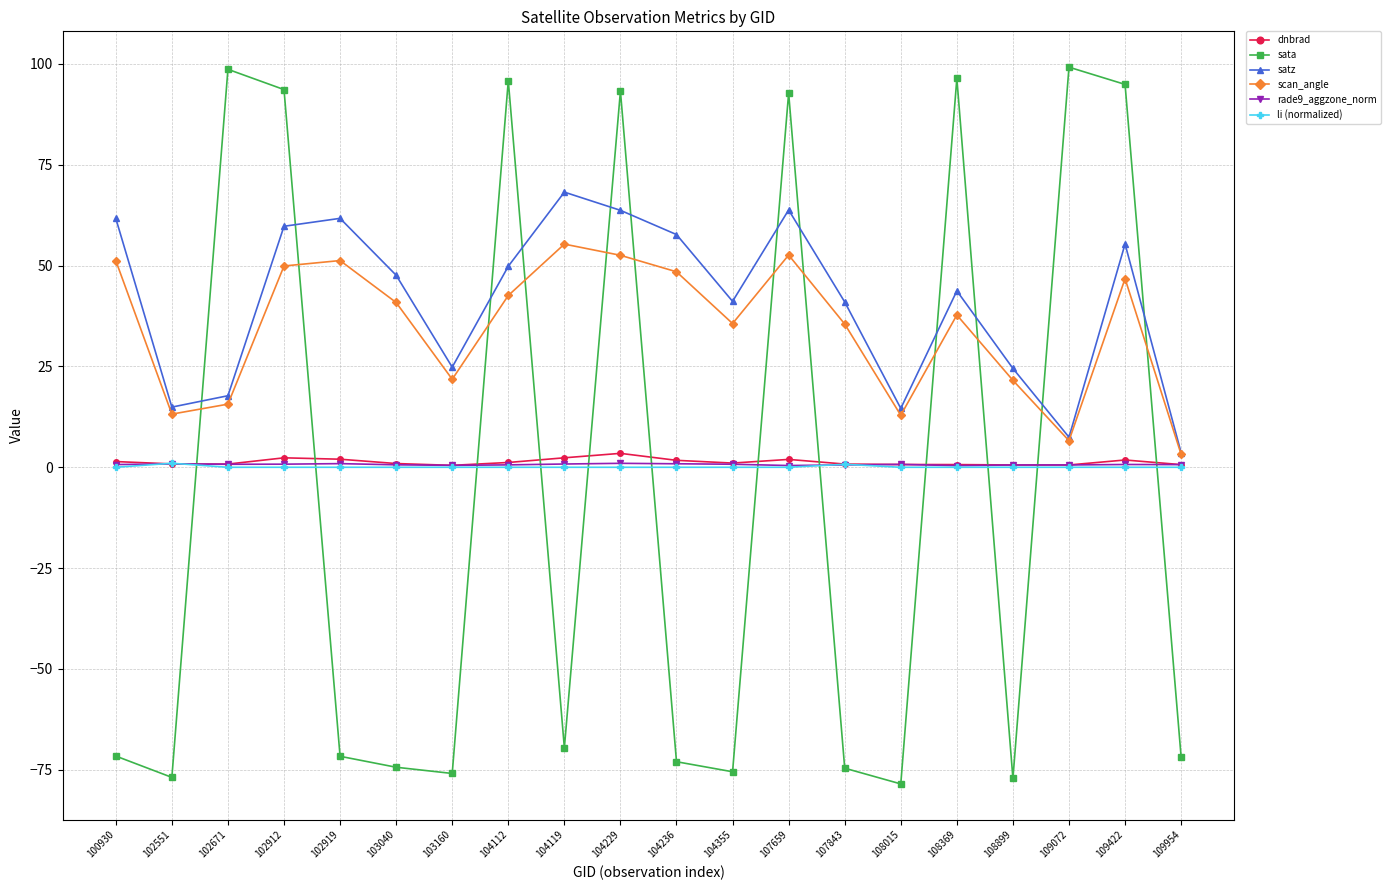

What is the minimum value shown in the chart?

-78.5